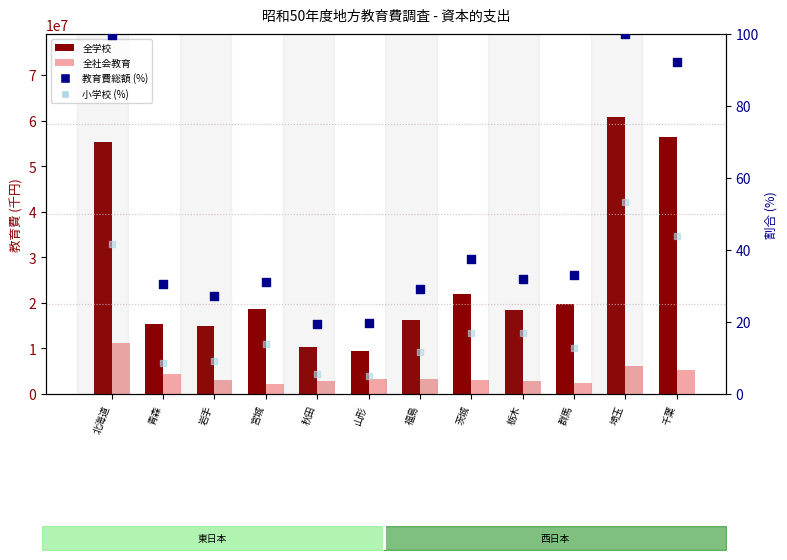

What is the total value across all series at 北海道?

66548832.4